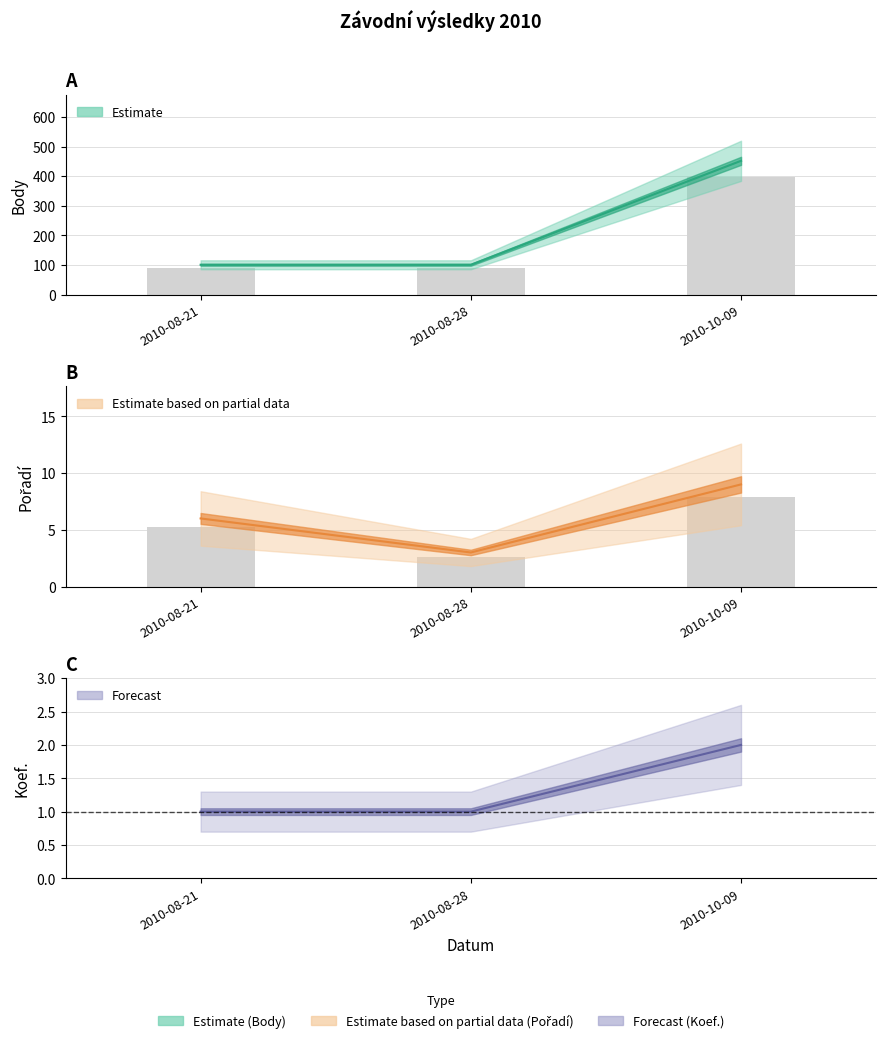

What is the maximum value for Koef. (line)?

2